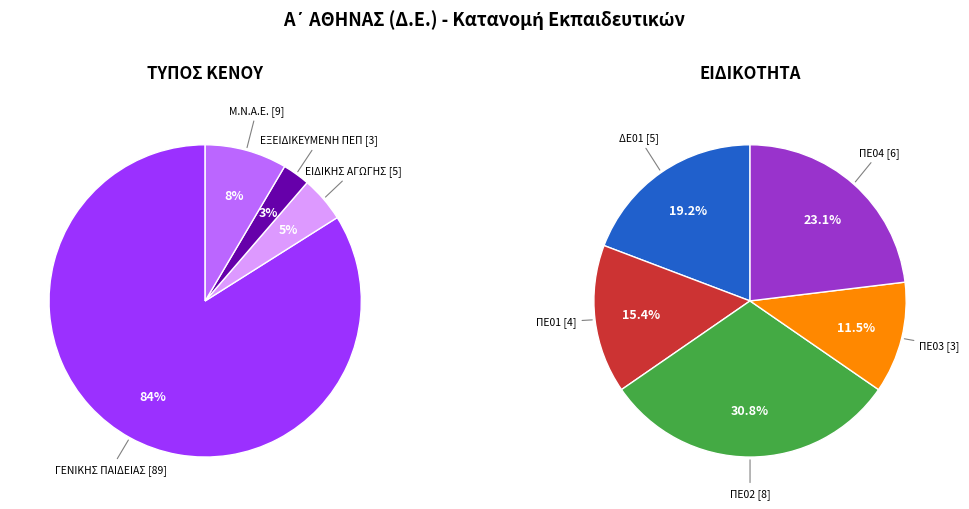

To the nearest percent, what portion does Μ.Ν.Α.Ε. represent?

8%